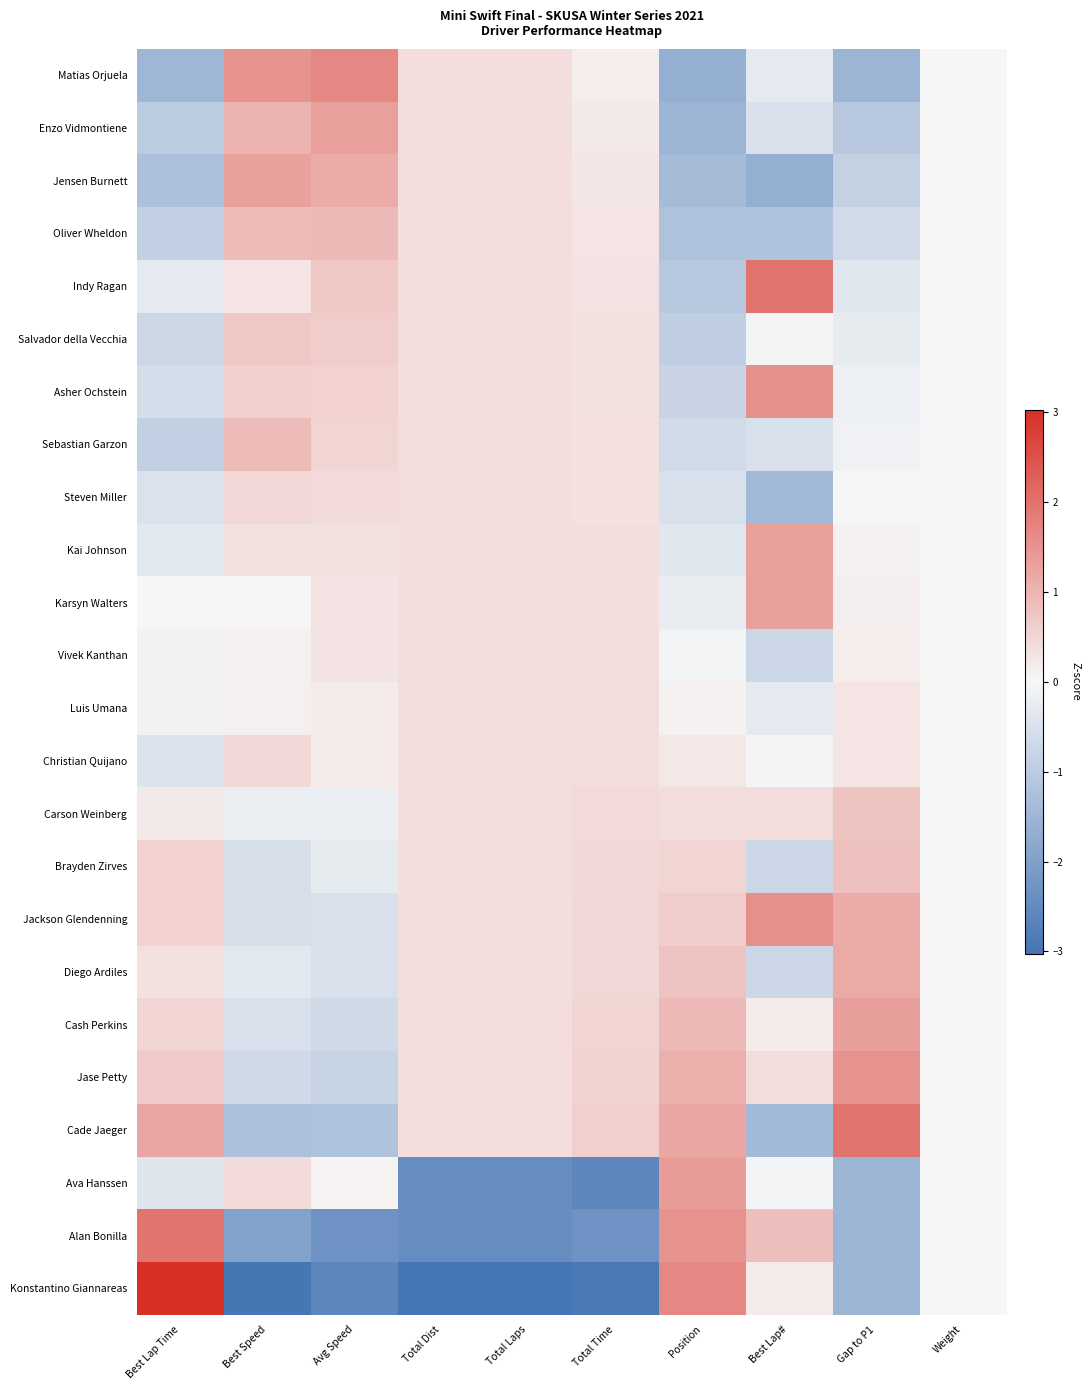

Which series has the widest spread of values?

Konstantino Giannareas